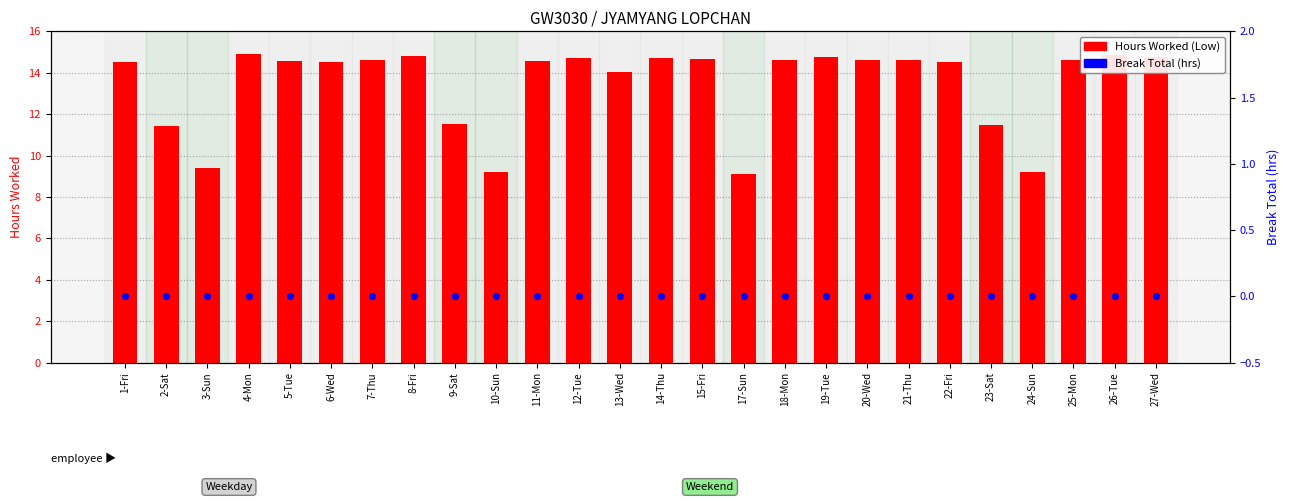

Which series has the largest total across all categories?

Hours Worked (Low)